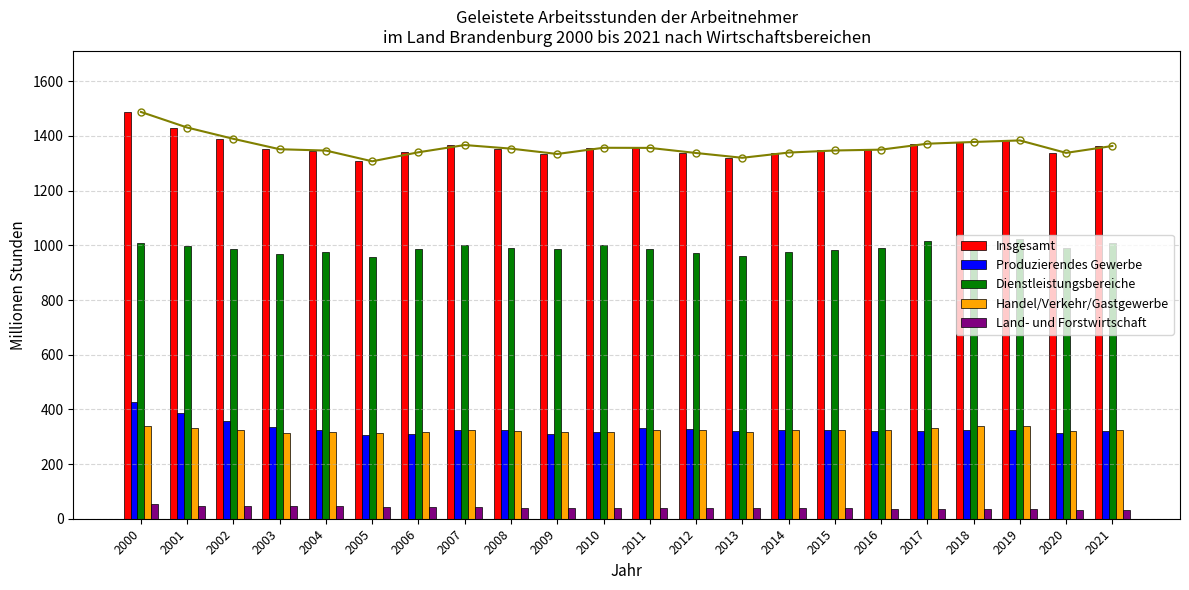

True or false: Produzierendes Gewerbe has a value of 491.0 at 2014.

False